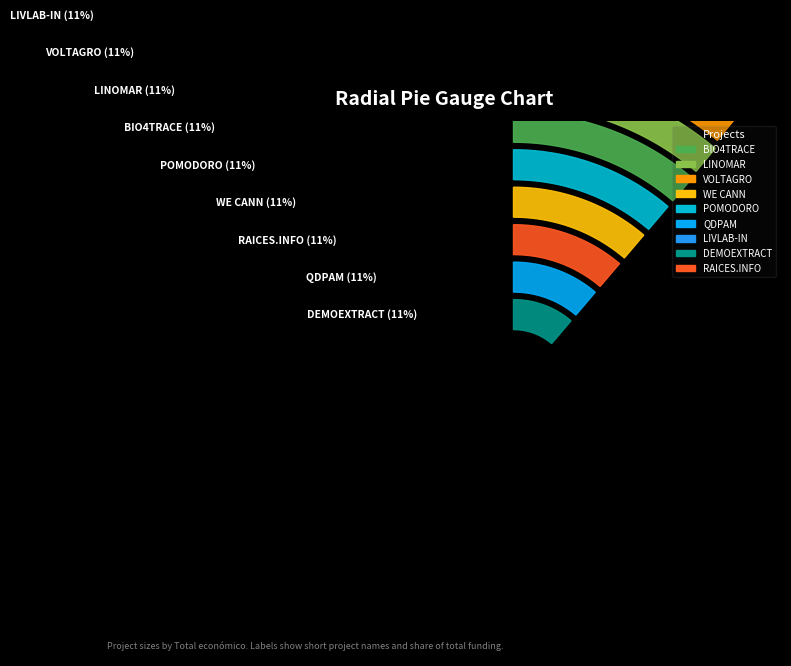

Approximately how many times larger is the value at DEMOEXTRACT compared to QDPAM?

1.0